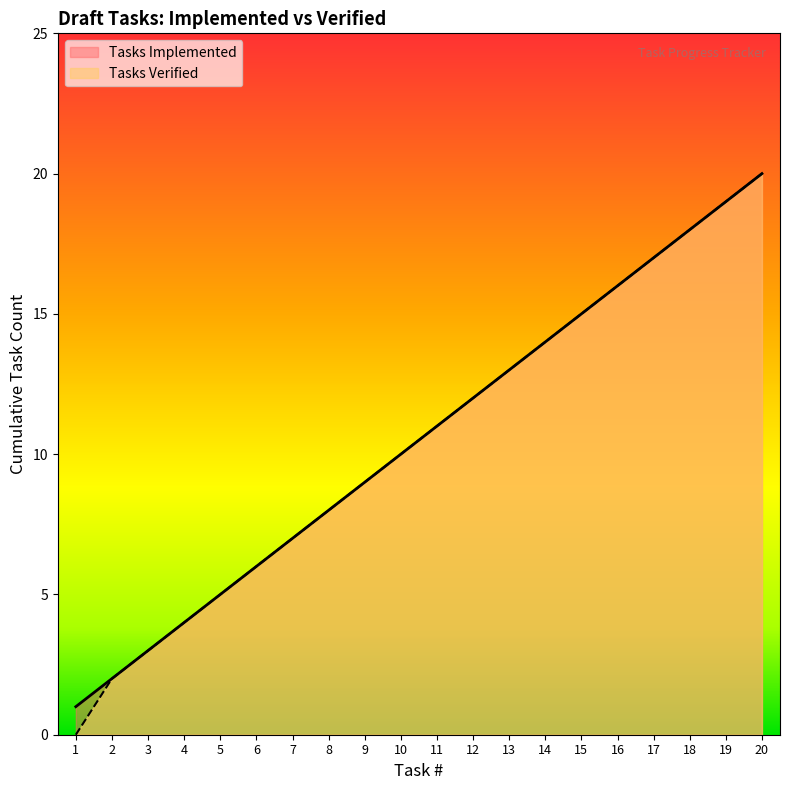

What is the total value across all series at 14?

28